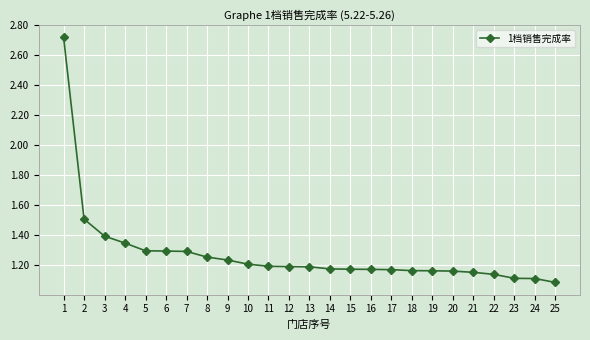

What is the value of the 3rd point from the left?

1.4